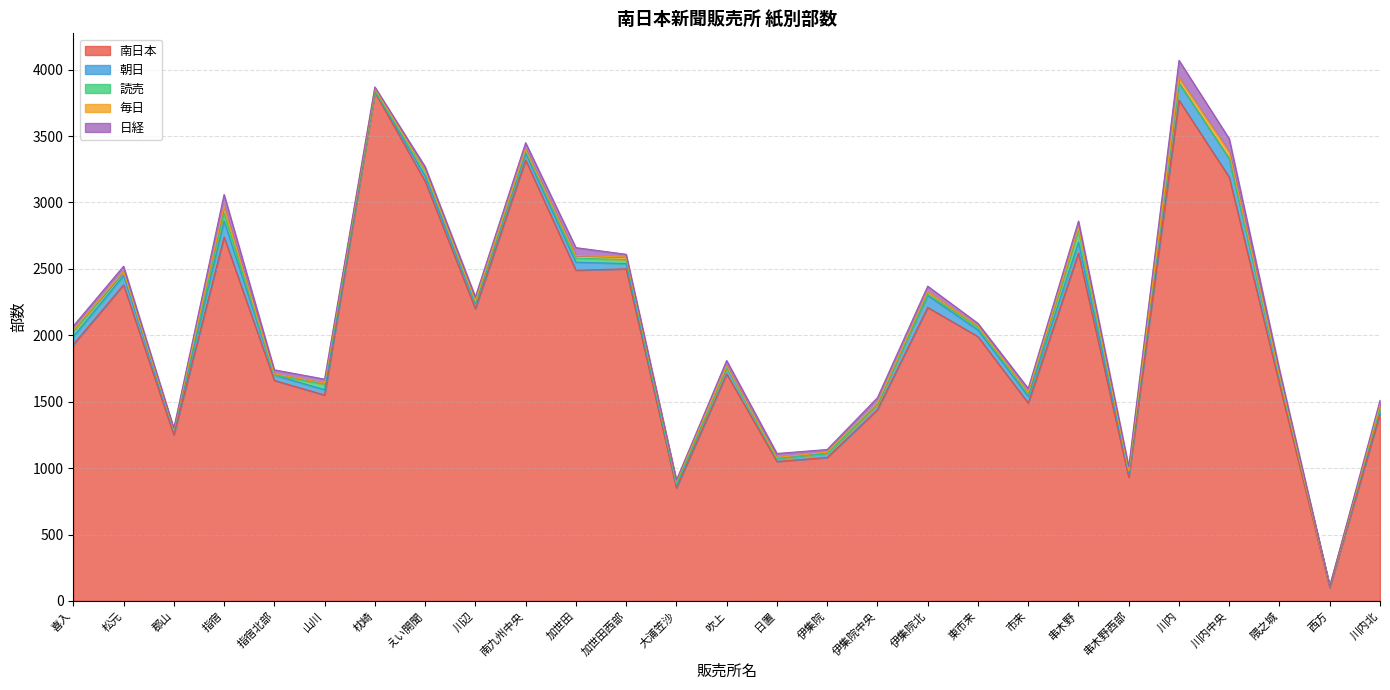

List the series in order of their peak value, highest first.

南日本, 朝日, 日経, 読売, 毎日